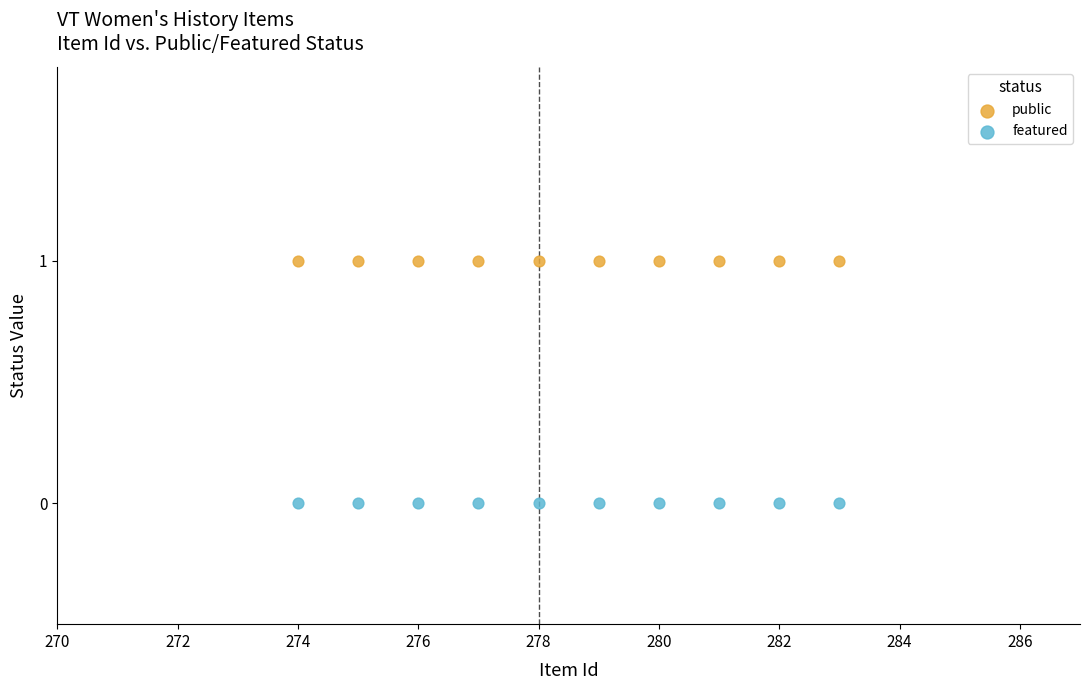

Which series contains the lowest Y value?

featured